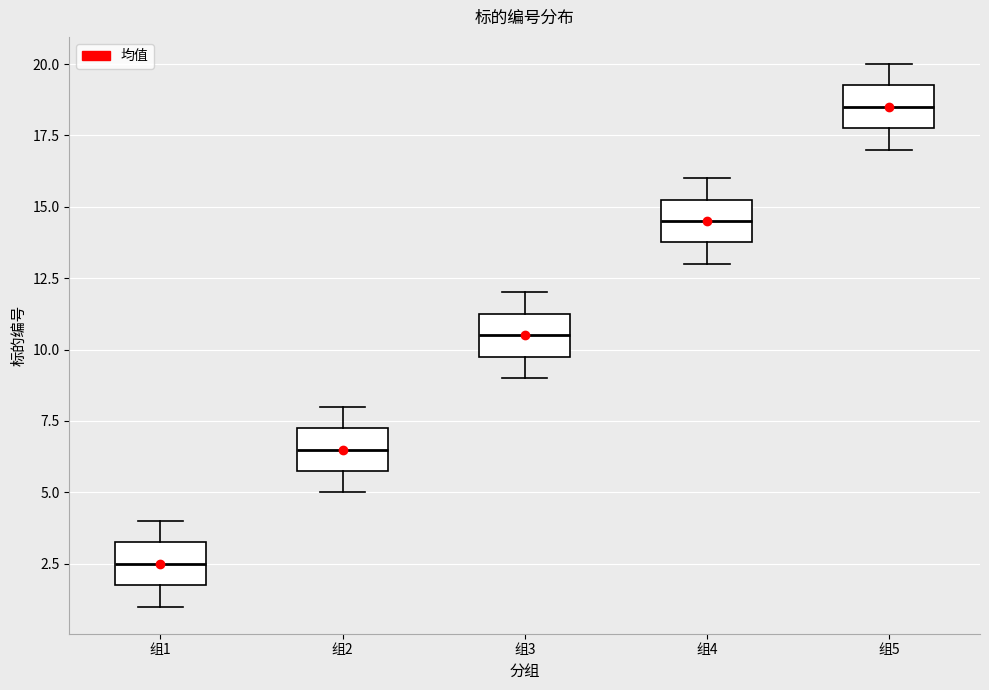

Where does the median line of the box for 组5 sit on the y-axis? The values are not printed on the chart, so give them approximately, as read against the axis.

18.5